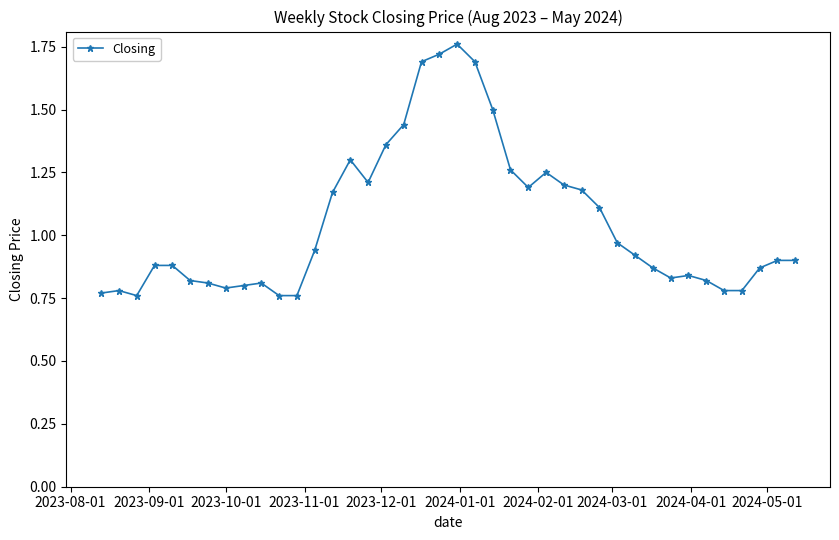

What is the sum of all values?

42.1